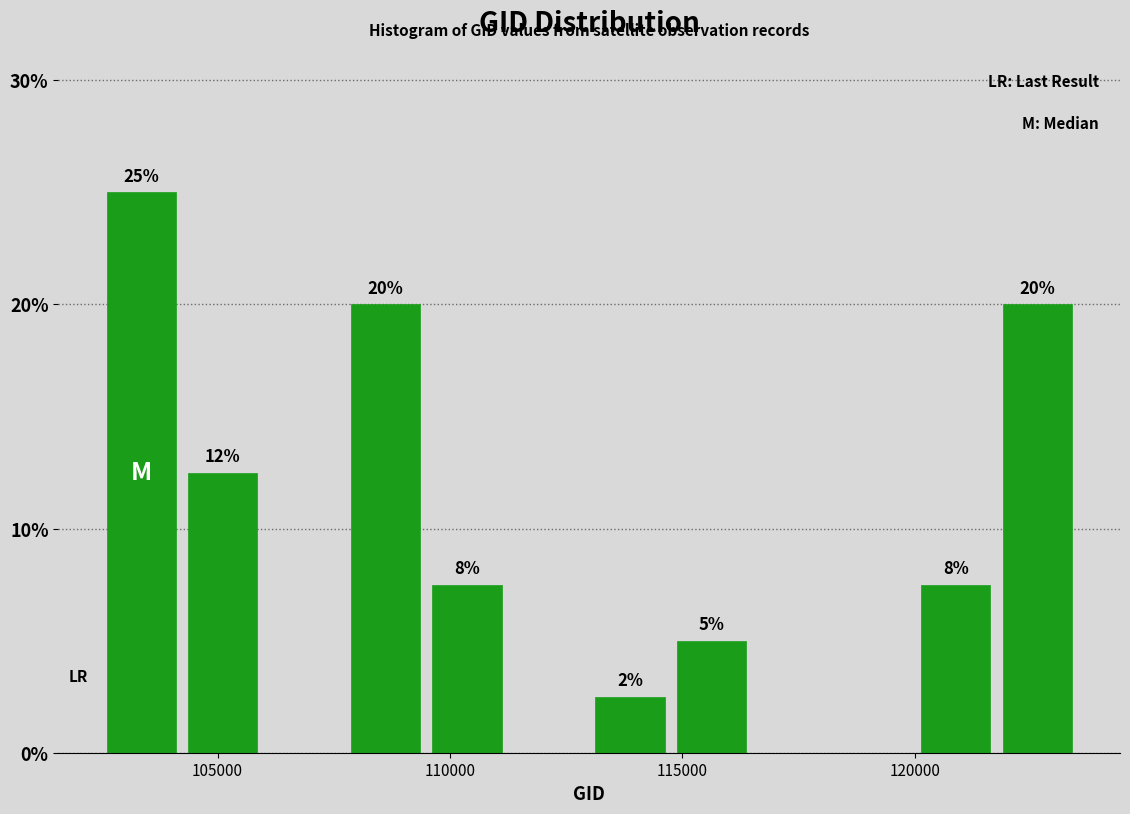

Around what value on the x-axis is the tallest bar? Give the approximate position of its centre, as read against the axis.

103500